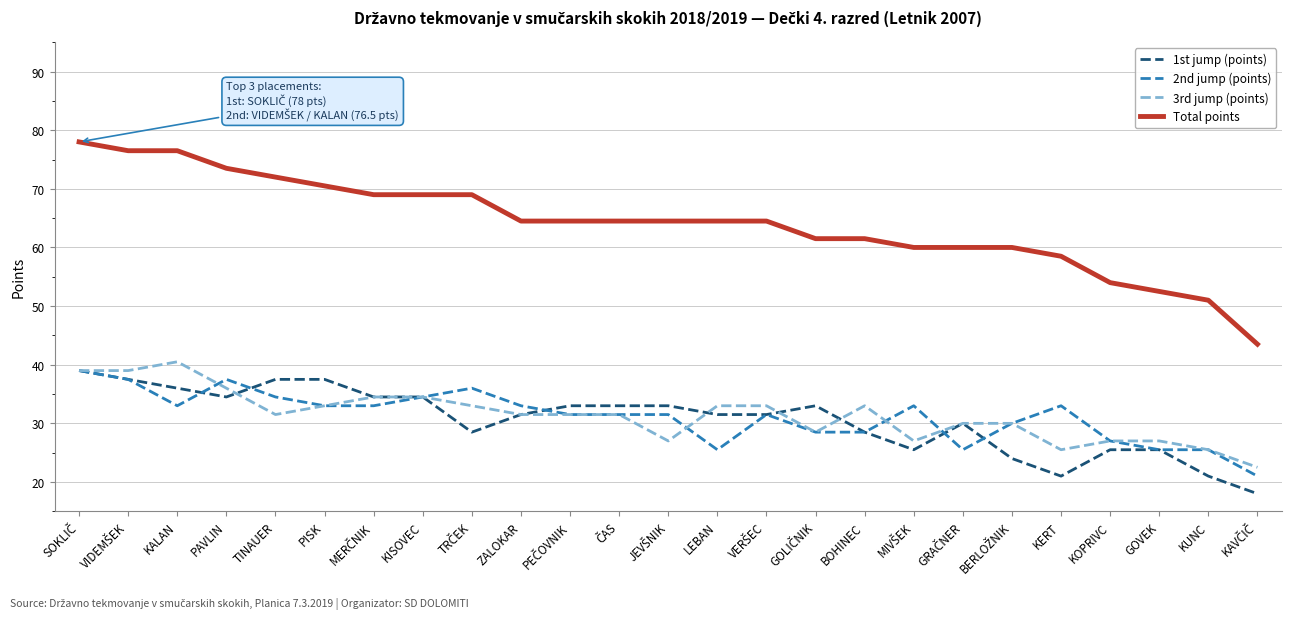

True or false: Total points has a value of 70.5 at PISK.

True